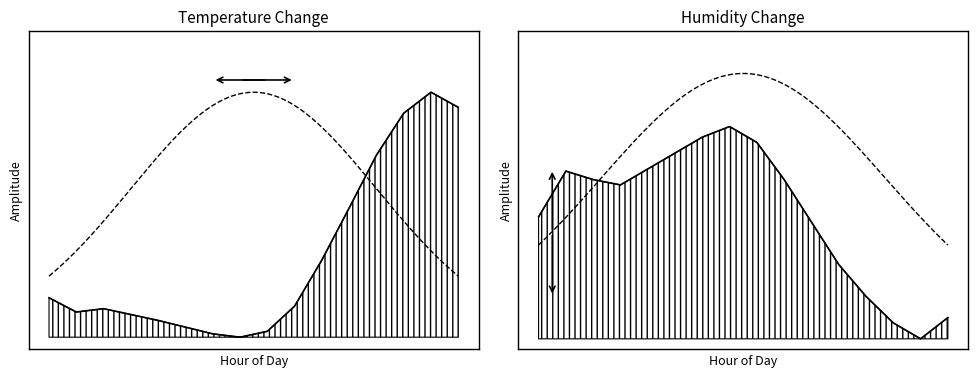

What is the spread (max minus min) of values at 05:00?

0.8